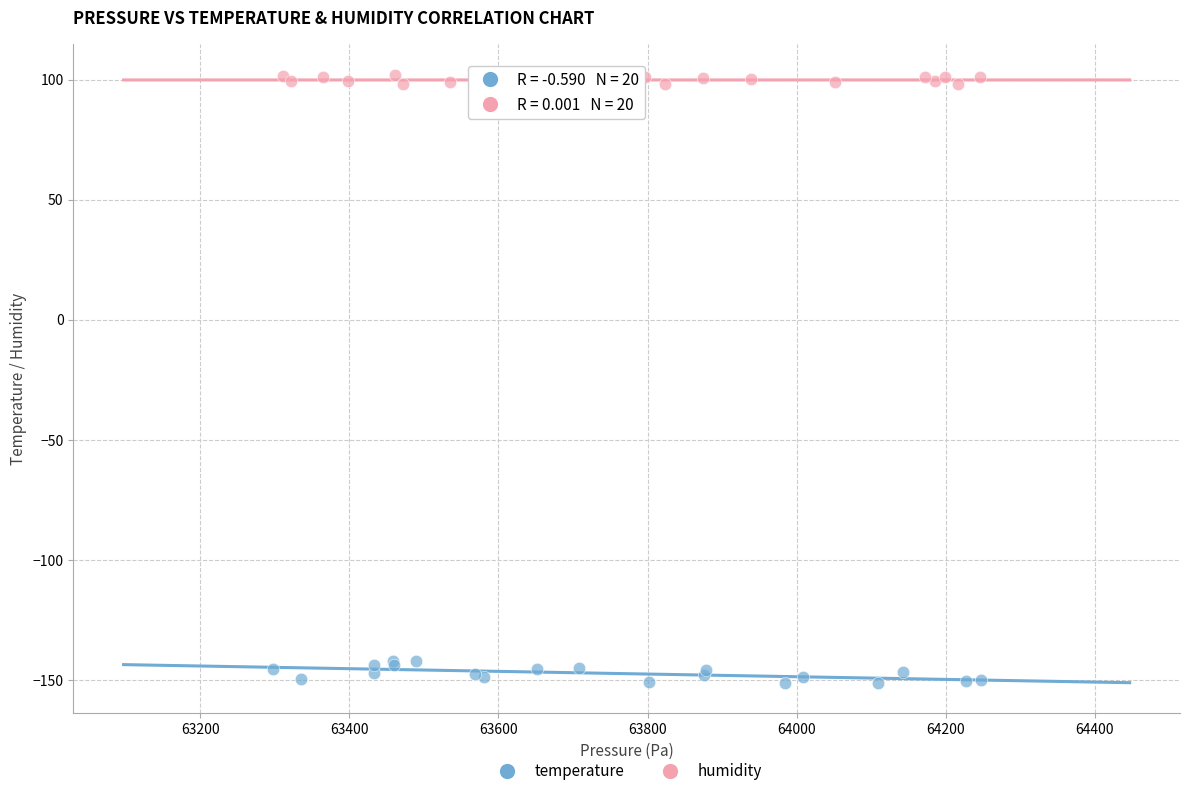

Which series has the widest spread of Y values?

temperature